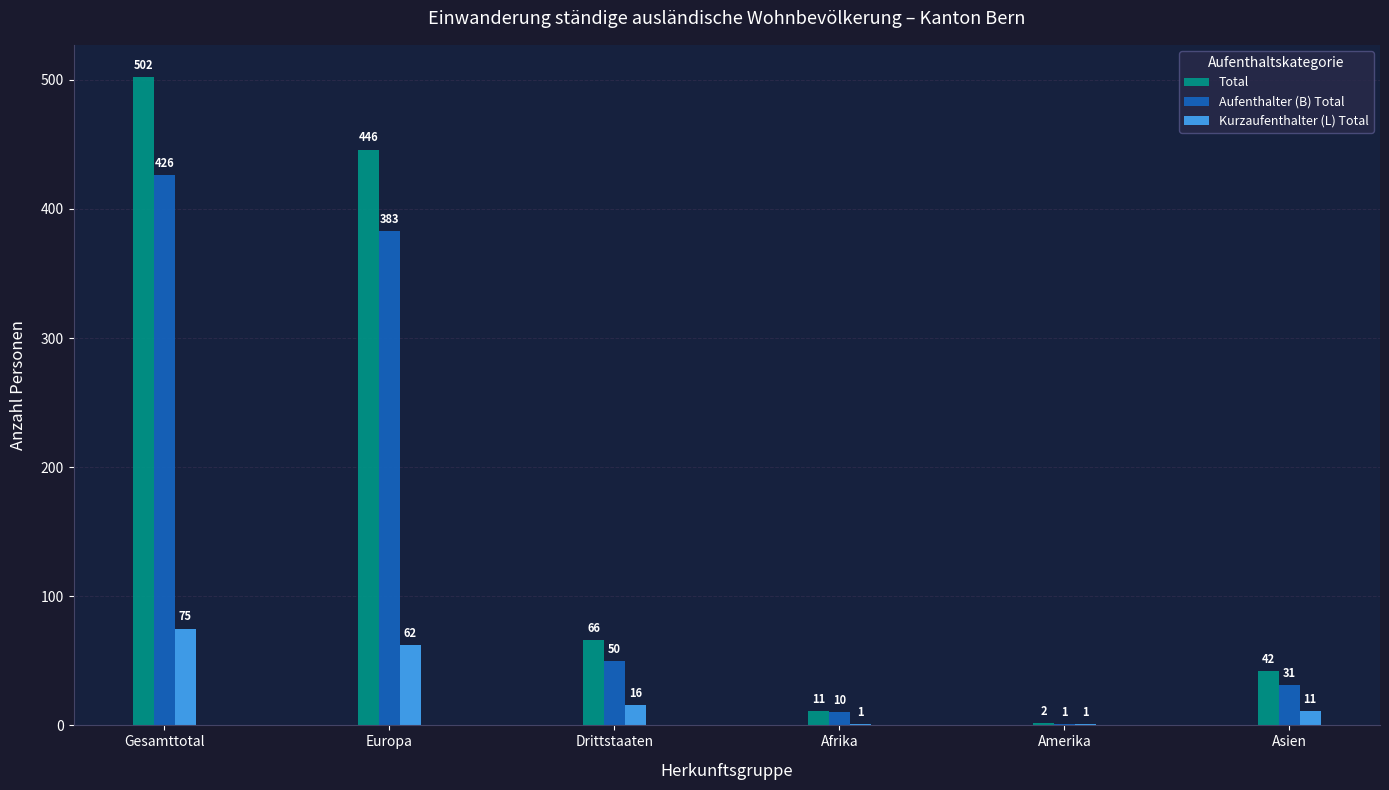

What is the sum of the Total values at Europa and Drittstaaten?

512